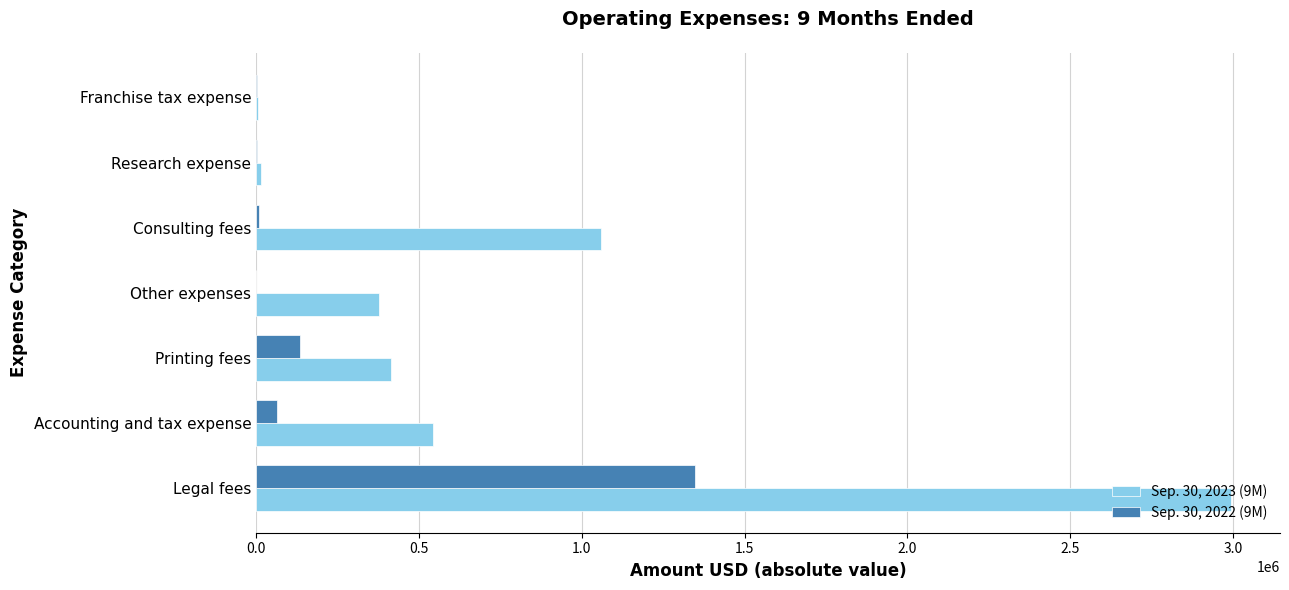

What is the maximum value shown in the chart?

2994149